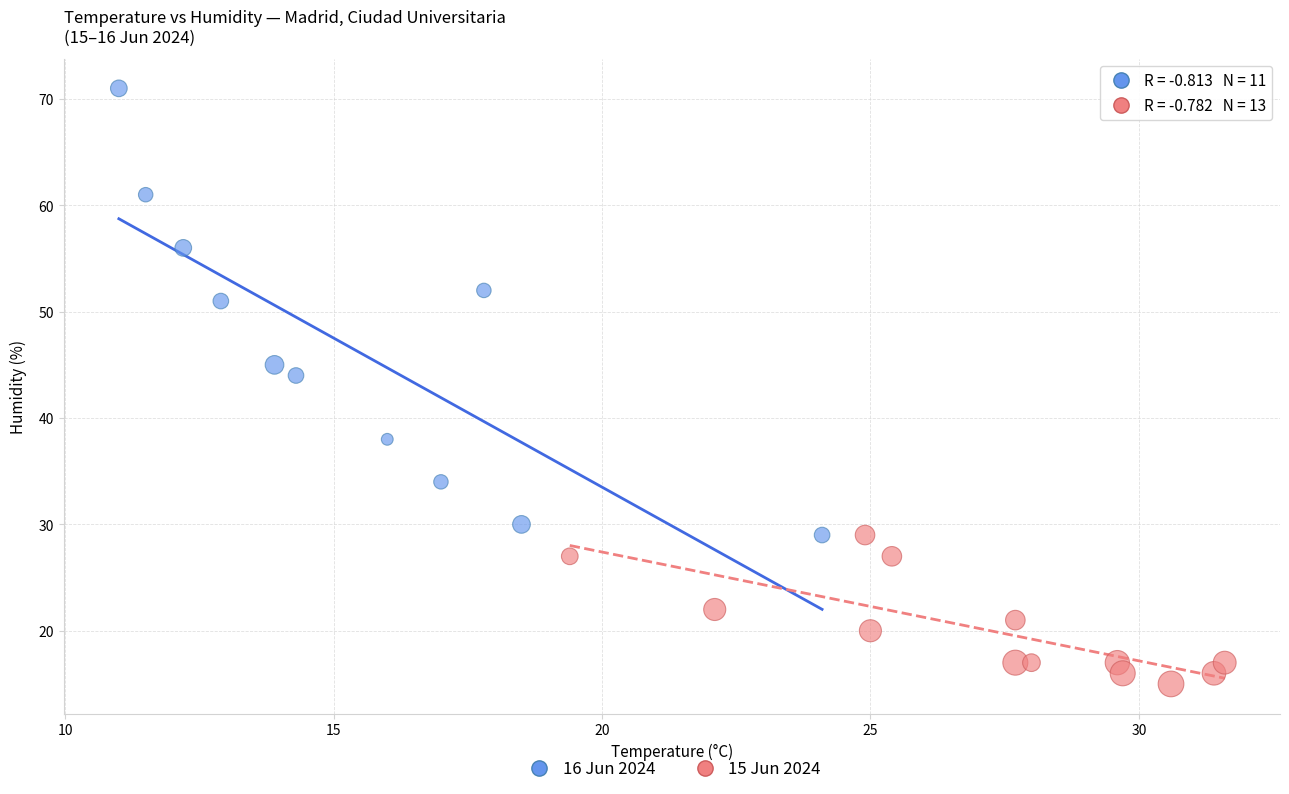

Which series contains the lowest Y value?

15 Jun 2024